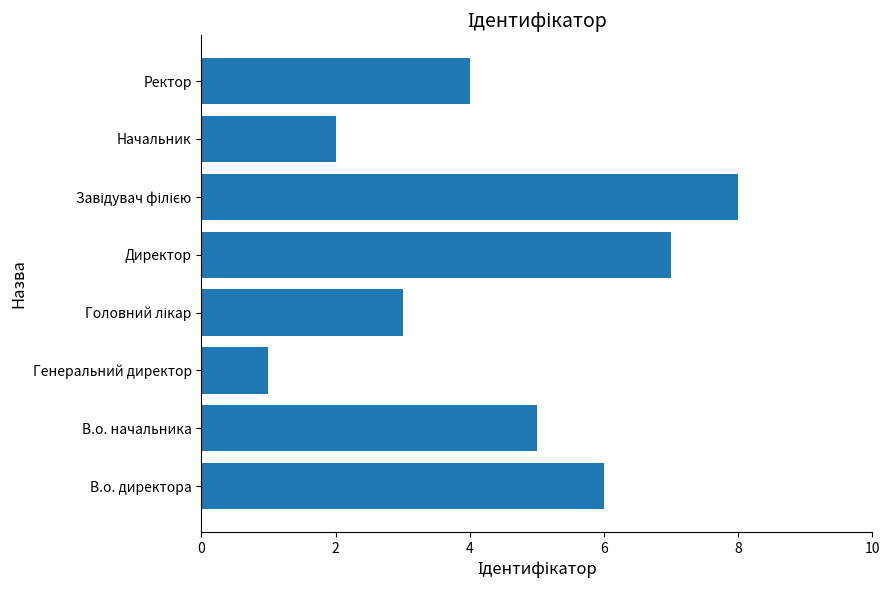

Count the values in the range 3 to 7.

5